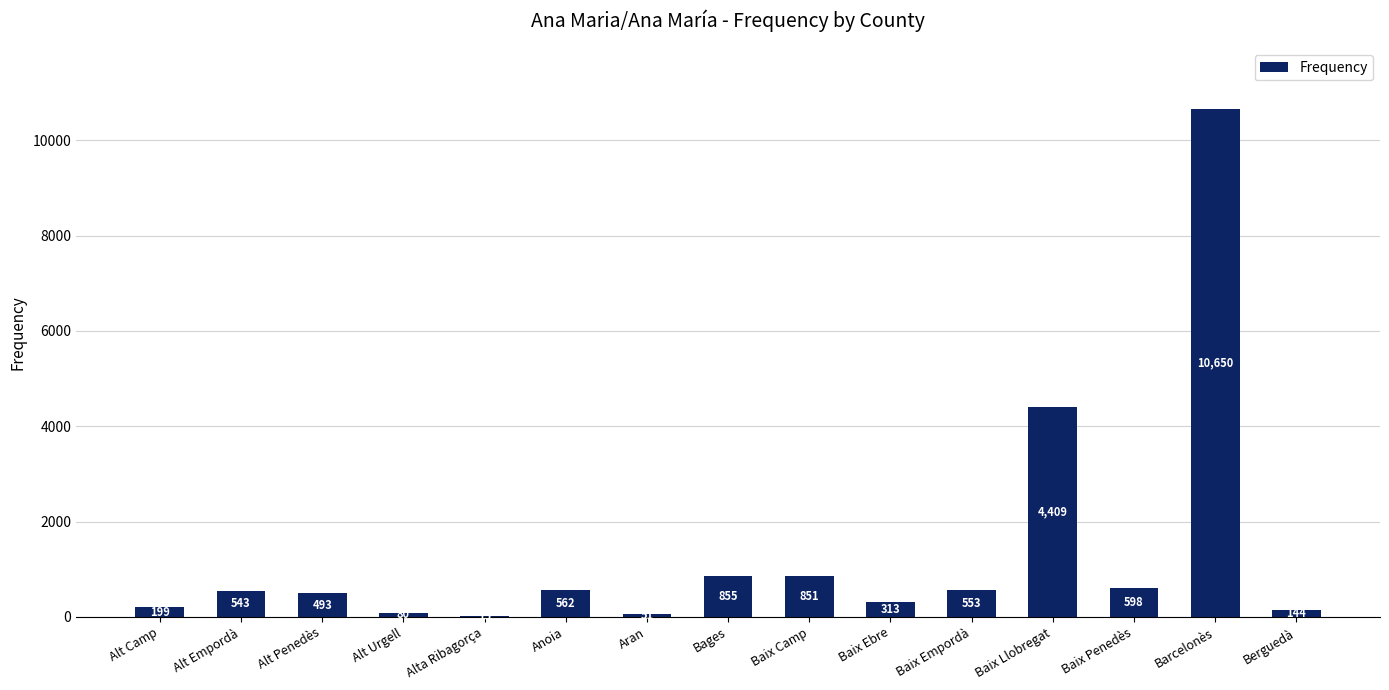

Which has a higher value, Baix Penedès or Baix Llobregat?

Baix Llobregat